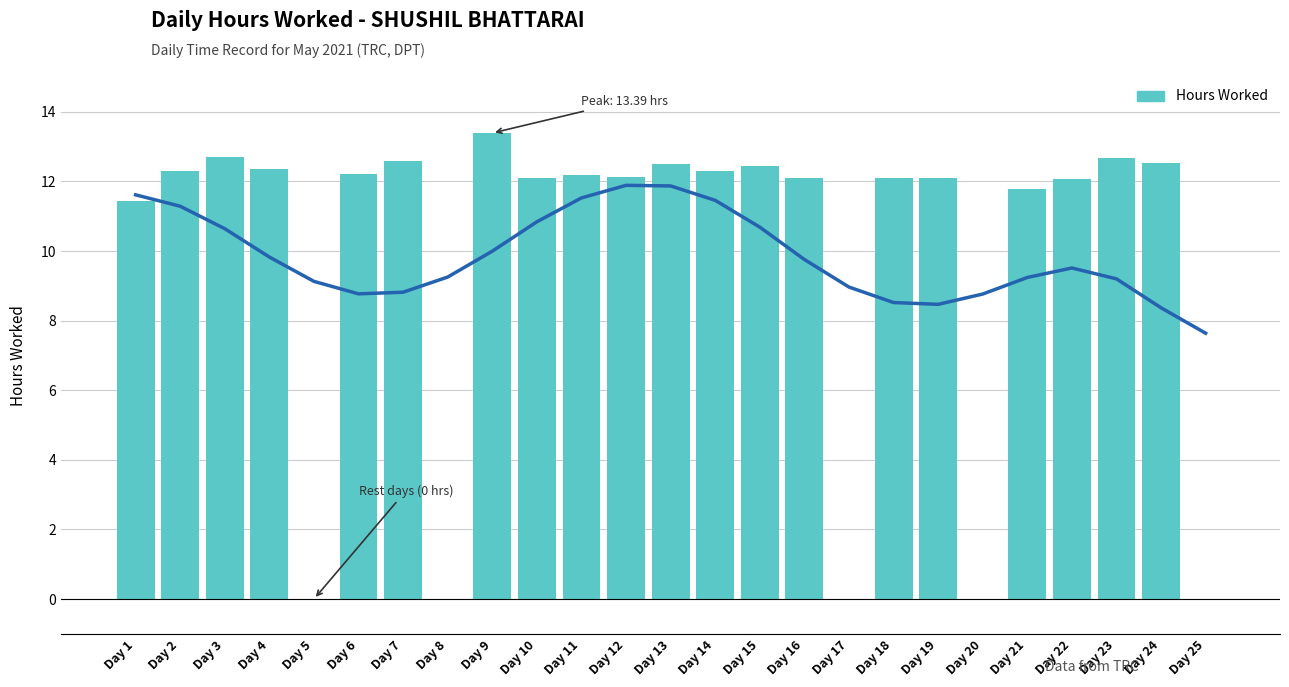

How many bars are there in total?

25